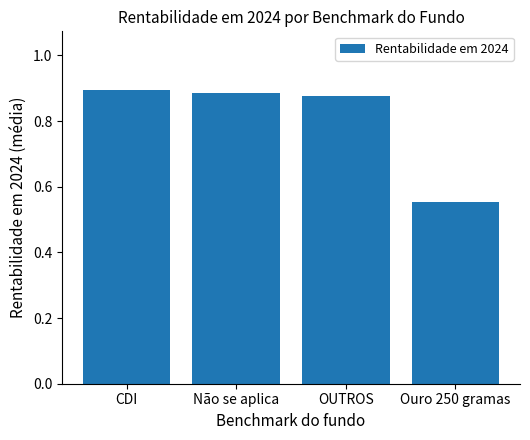

What is the label of the 2nd bar from the right?

OUTROS